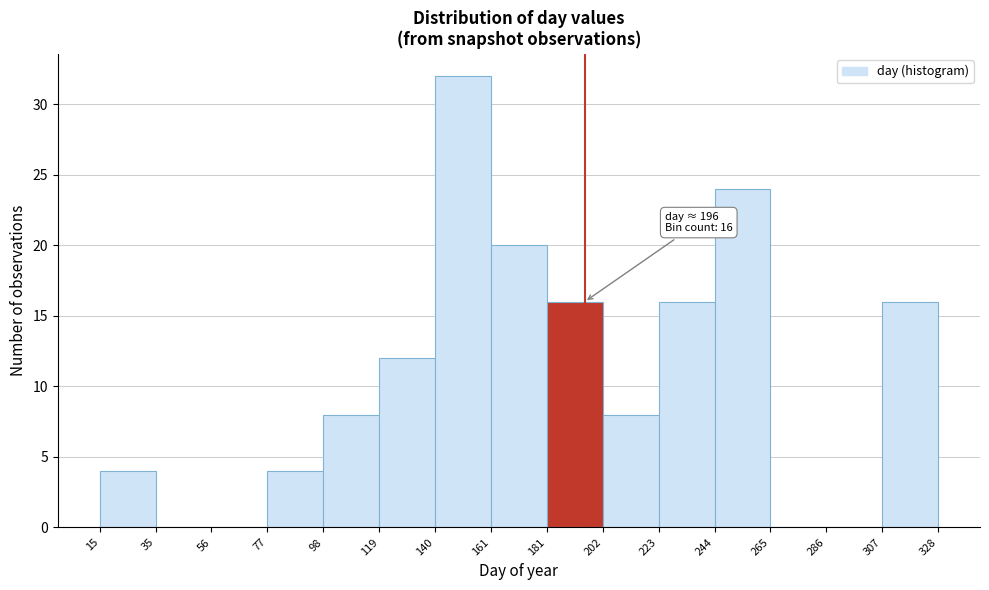

Which range on the x-axis has the tallest bar?

140 to 161